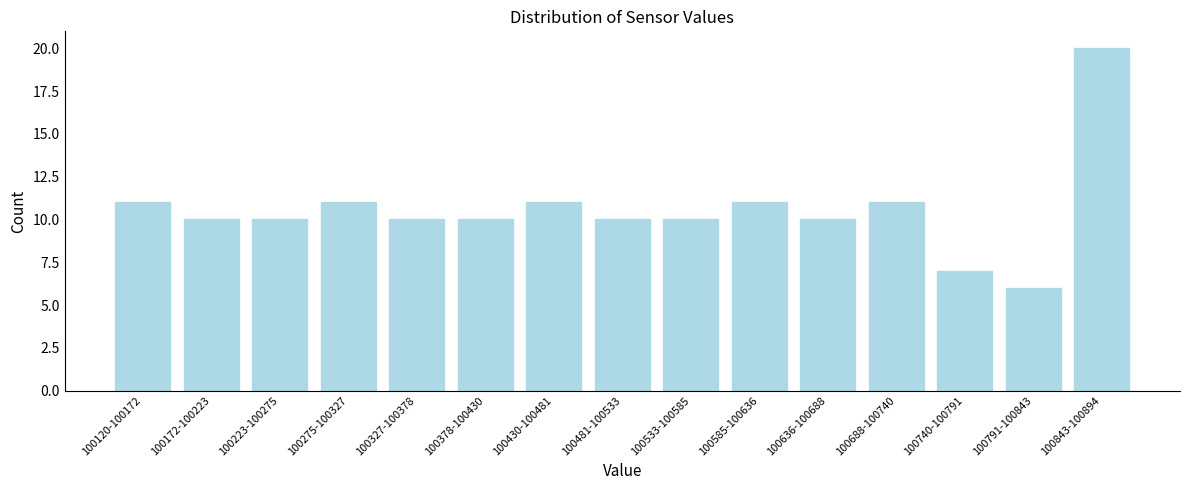

Reading right to left, list all the values displayed in this chart.

20	6	7	11	10	11	10	10	11	10	10	11	10	10	11